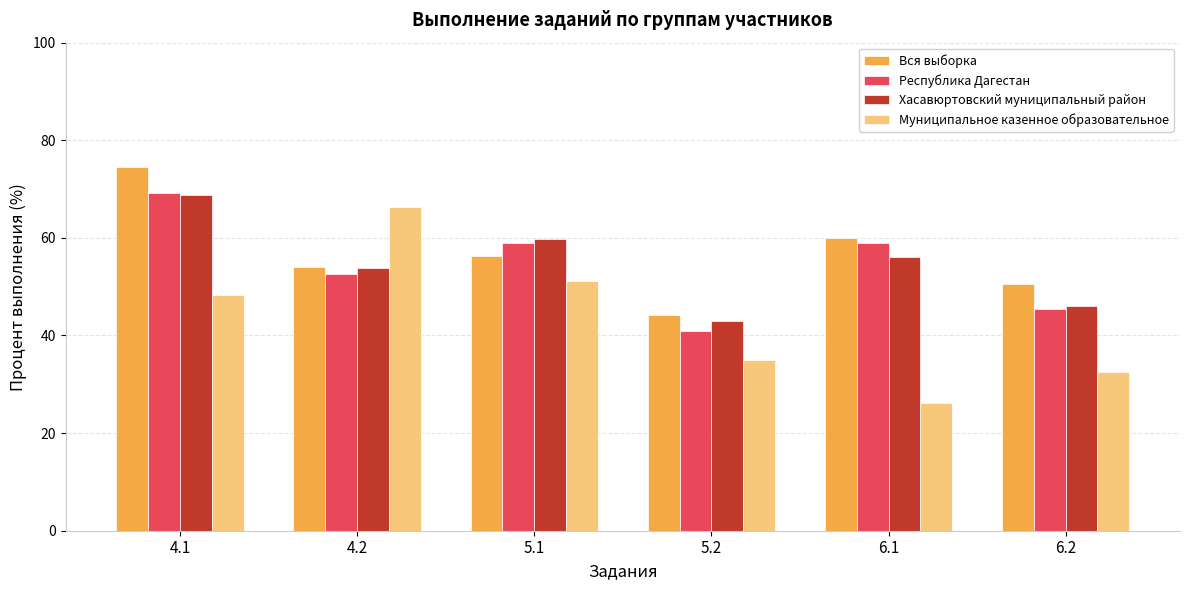

What is the maximum value shown in the chart?

74.6